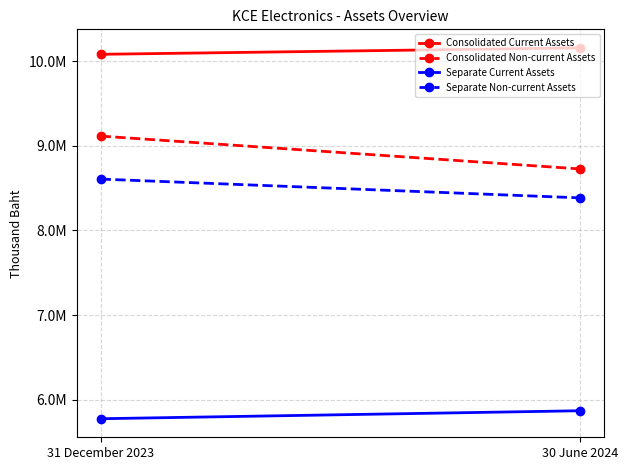

Which series has the largest total across all categories?

Consolidated Current Assets